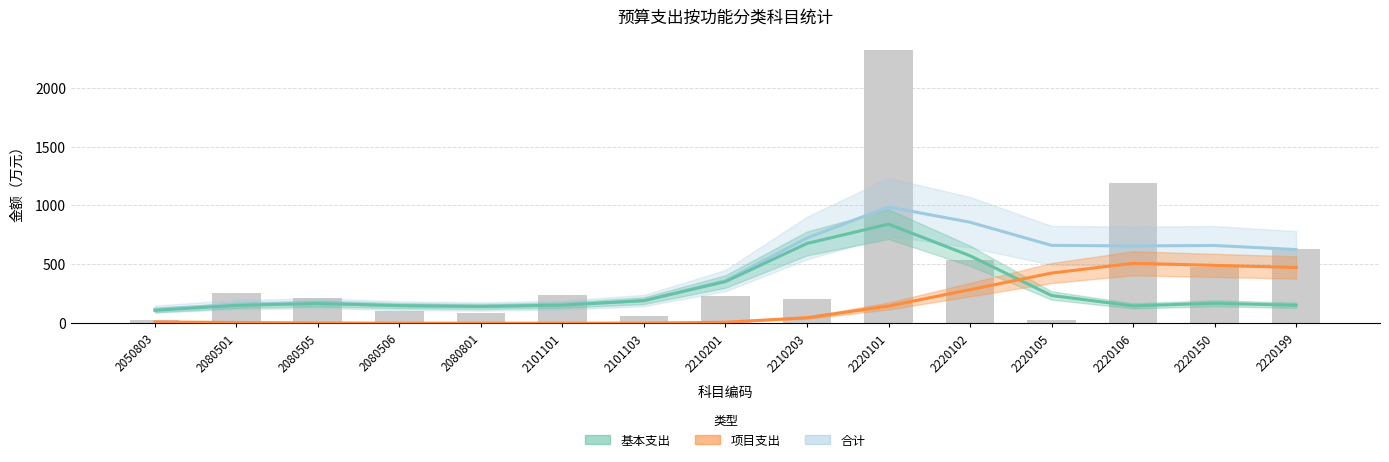

Which has a higher value, 2220101 or 2050803?

2220101